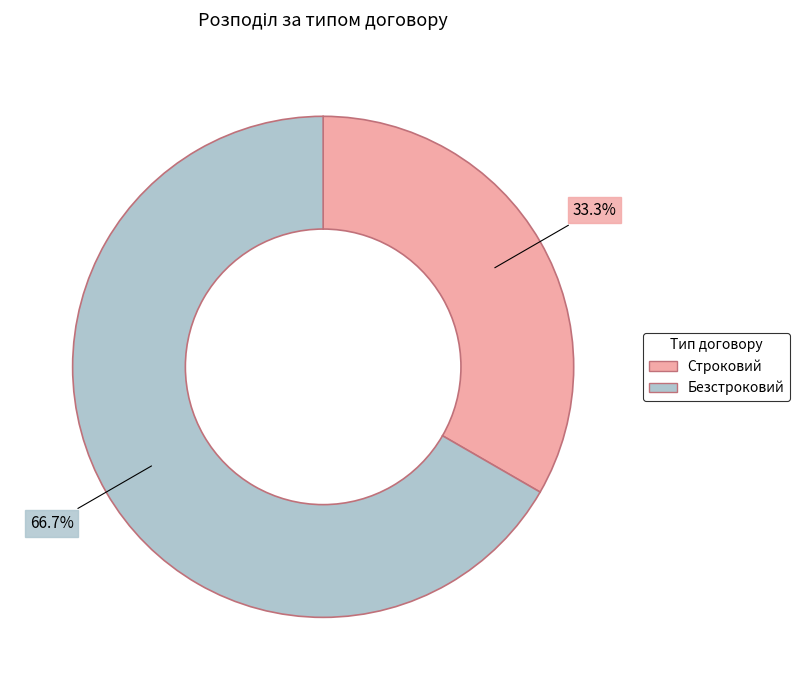

Approximately how many times larger is the value at Строковий compared to Безстроковий?

0.5